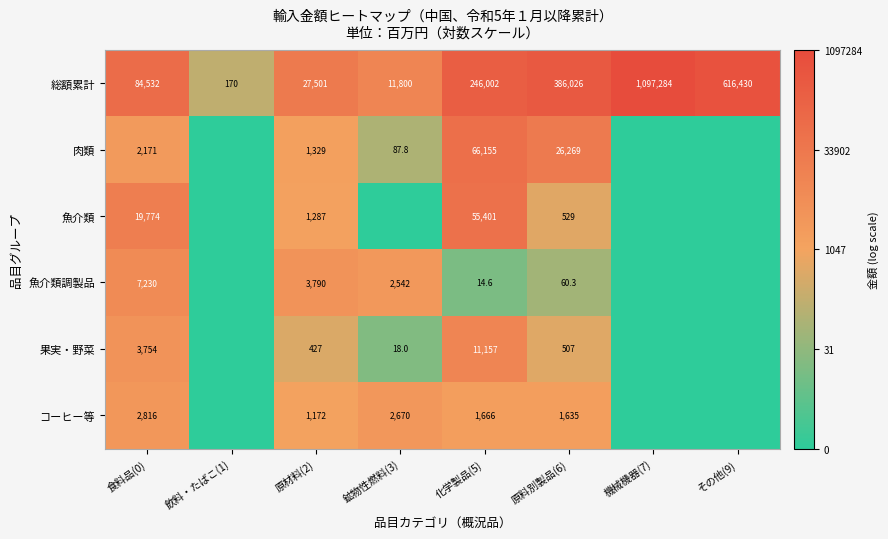

At which label does 総額累計 reach its peak?

機械機器(7)